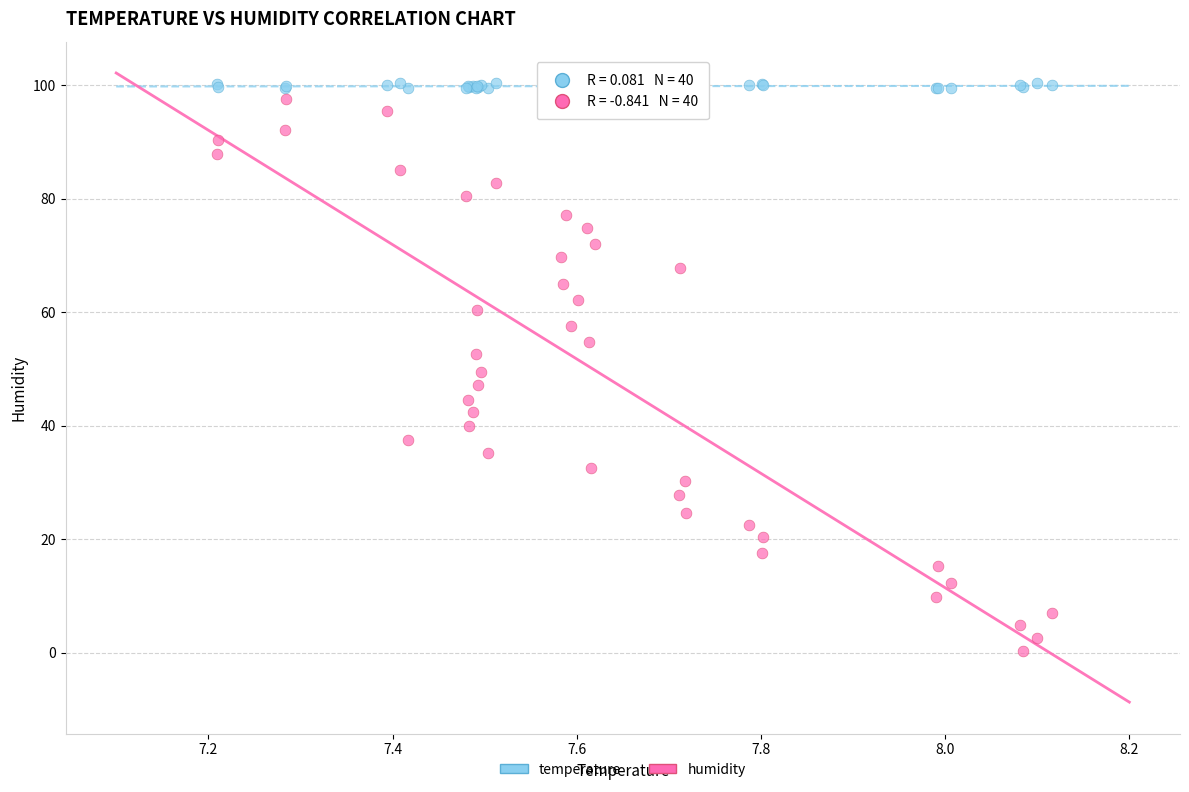

Which series contains the lowest Y value?

humidity